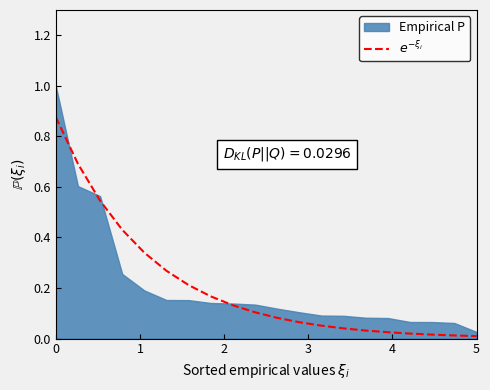

Reading left to right, transcribe all the data shown in this chart.

0.9	0.7	0.5	0.4	0.3	0.3	0.2	0.2	0.1	0.1	0.1	0.1	0.1	0.0	0.0	0.0	0.0	0.0	0.0	0.0